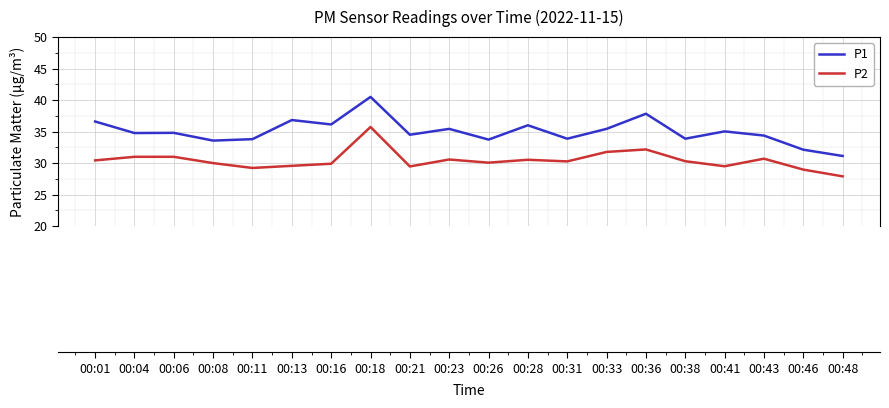

True or false: P1 has a value of 34.8 at 00:06.

True